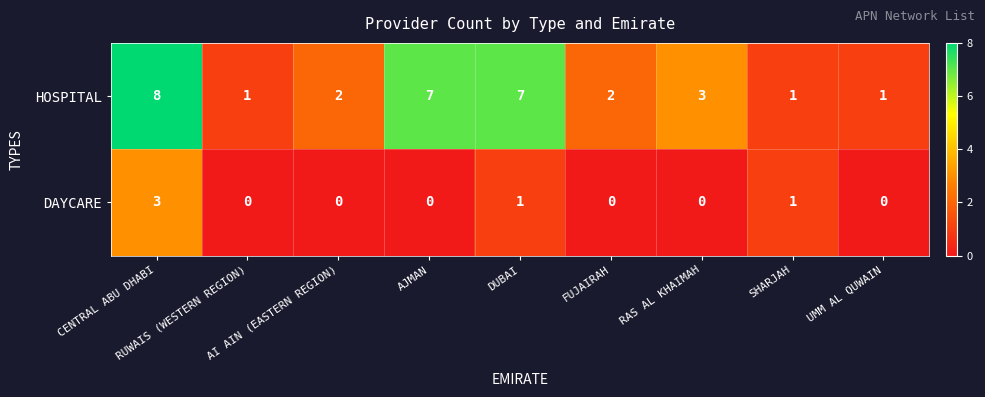

Count the DAYCARE values in the range 0 to 1.

8